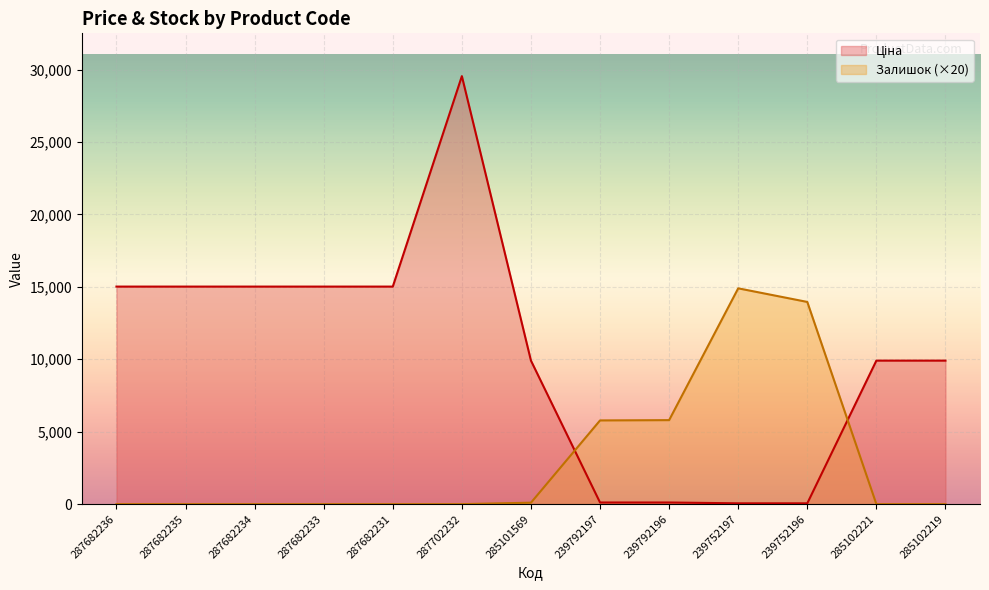

What position from the right is 287682236?

13